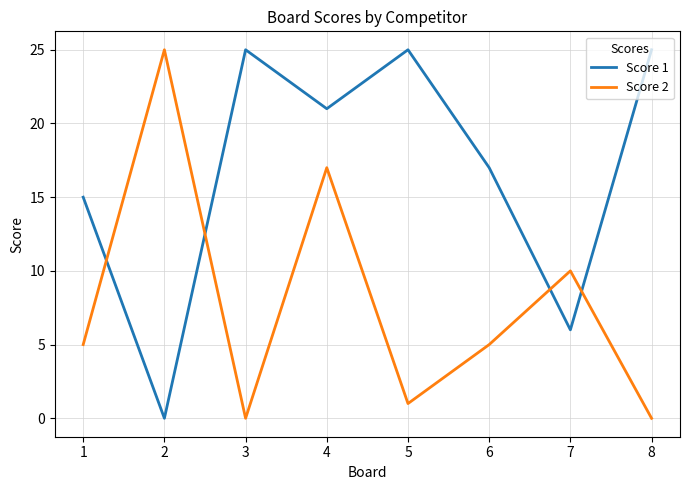

Reading left to right, what are all the values shown in this chart?

Score 1: 15	0	25	21	25	17	6	25
Score 2: 5	25	0	17	1	5	10	0